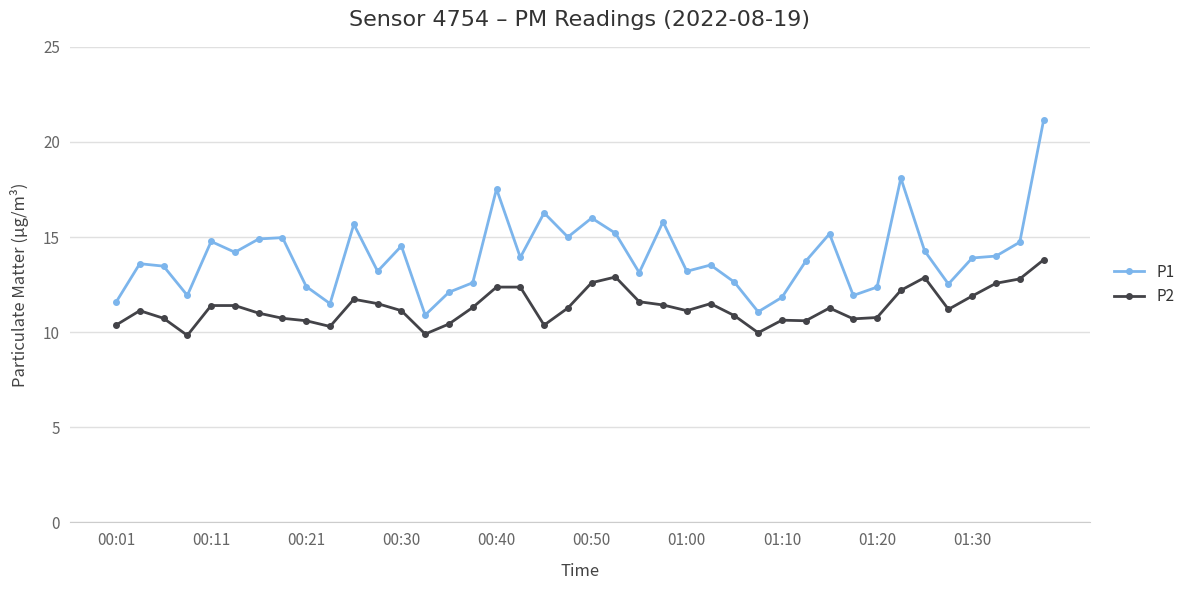

What are all the series names shown in the legend?

P1, P2